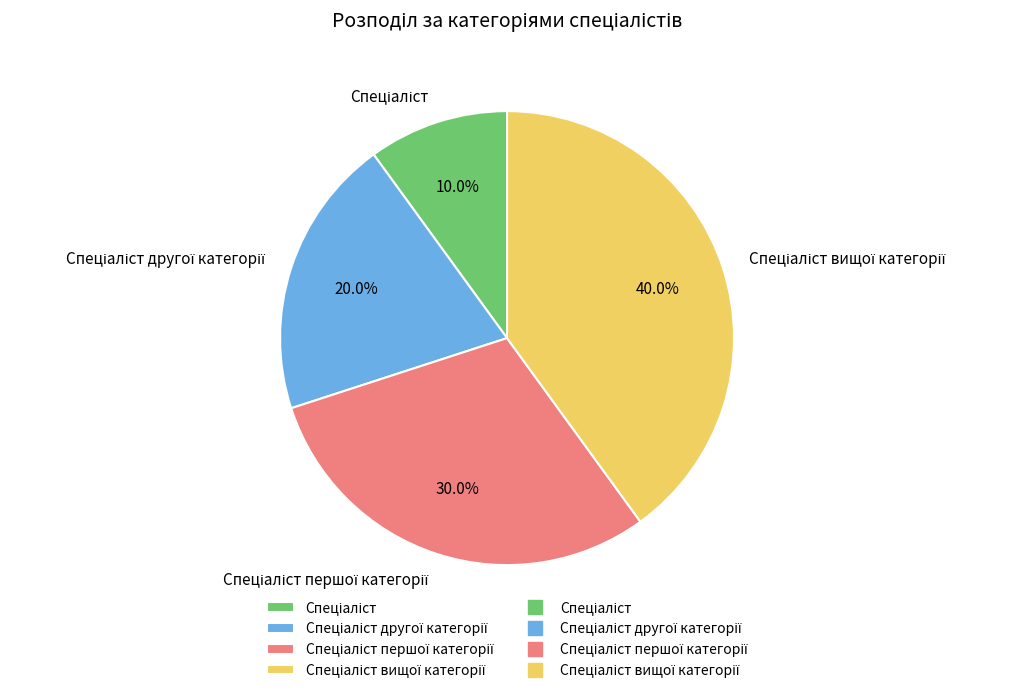

Is there any slice that represents more than half of the pie?

No